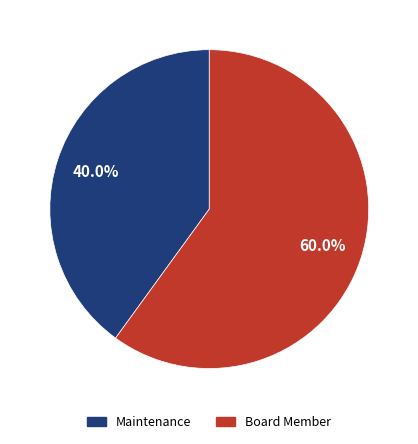

Do Maintenance and Board Member together represent more than half of the pie?

Yes